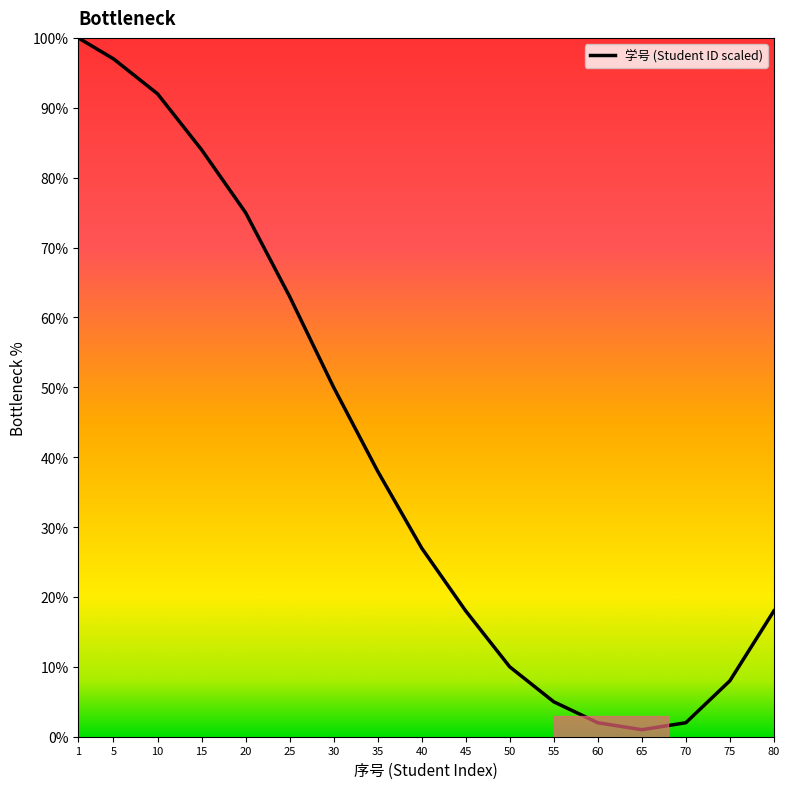

How many lines are shown in the chart?

1